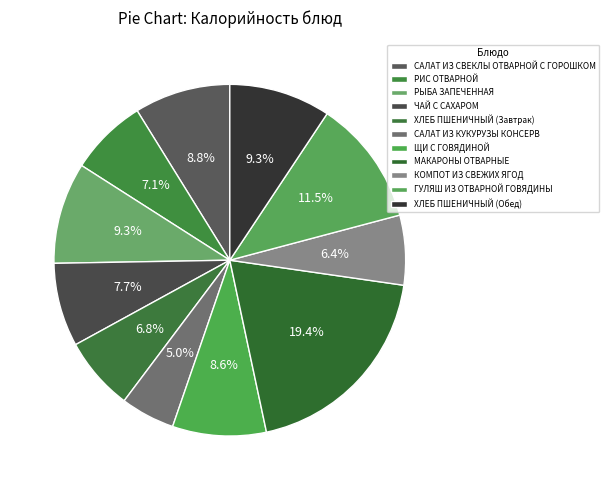

To the nearest percent, what is the difference between the ЧАЙ С САХАРОМ and ХЛЕБ ПШЕНИЧНЫЙ (Завтрак) slice percentages?

1%